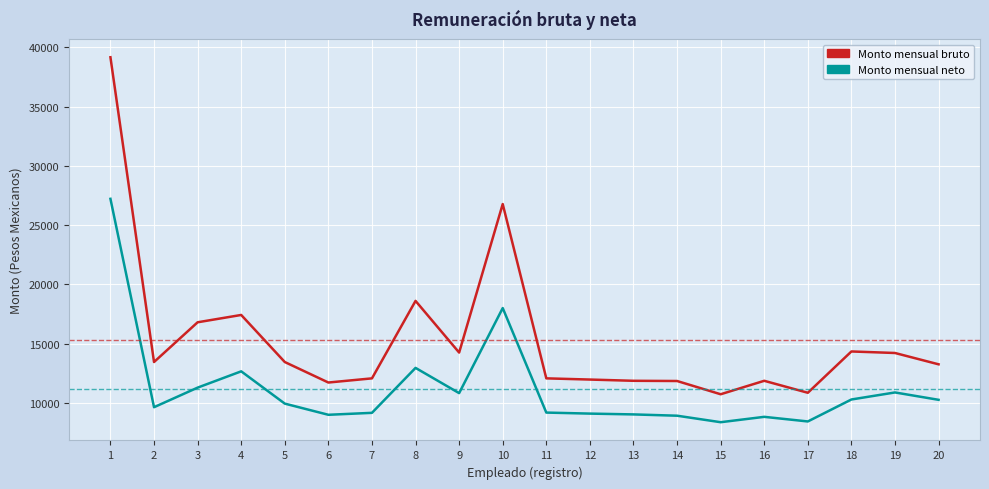

Does the chart display data point markers on the line(s)?

No